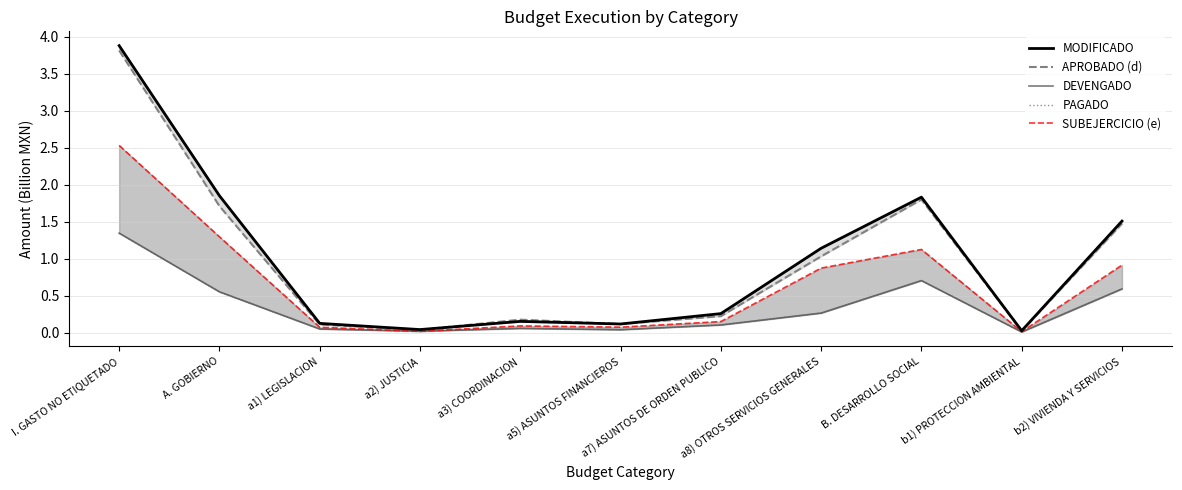

Reading right to left, what are all the values shown in this chart?

MODIFICADO: b2) VIVIENDA Y SERVICIOS=1.5	b1) PROTECCION AMBIENTAL=0.0	B. DESARROLLO SOCIAL=1.8	a8) OTROS SERVICIOS GENERALES=1.1	a7) ASUNTOS DE ORDEN PUBLICO=0.3	a5) ASUNTOS FINANCIEROS=0.1	a3) COORDINACION=0.2	a2) JUSTICIA=0.0	a1) LEGISLACION=0.1	A. GOBIERNO=1.9	I. GASTO NO ETIQUETADO=3.9
APROBADO (d): b2) VIVIENDA Y SERVICIOS=1.5	b1) PROTECCION AMBIENTAL=0.0	B. DESARROLLO SOCIAL=1.8	a8) OTROS SERVICIOS GENERALES=1.0	a7) ASUNTOS DE ORDEN PUBLICO=0.2	a5) ASUNTOS FINANCIEROS=0.1	a3) COORDINACION=0.2	a2) JUSTICIA=0.0	a1) LEGISLACION=0.1	A. GOBIERNO=1.7	I. GASTO NO ETIQUETADO=3.8
DEVENGADO: b2) VIVIENDA Y SERVICIOS=0.6	b1) PROTECCION AMBIENTAL=0.0	B. DESARROLLO SOCIAL=0.7	a8) OTROS SERVICIOS GENERALES=0.3	a7) ASUNTOS DE ORDEN PUBLICO=0.1	a5) ASUNTOS FINANCIEROS=0.0	a3) COORDINACION=0.1	a2) JUSTICIA=0.0	a1) LEGISLACION=0.1	A. GOBIERNO=0.6	I. GASTO NO ETIQUETADO=1.3
PAGADO: b2) VIVIENDA Y SERVICIOS=0.6	b1) PROTECCION AMBIENTAL=0.0	B. DESARROLLO SOCIAL=0.7	a8) OTROS SERVICIOS GENERALES=0.3	a7) ASUNTOS DE ORDEN PUBLICO=0.1	a5) ASUNTOS FINANCIEROS=0.0	a3) COORDINACION=0.1	a2) JUSTICIA=0.0	a1) LEGISLACION=0.1	A. GOBIERNO=0.6	I. GASTO NO ETIQUETADO=1.3
SUBEJERCICIO (e): b2) VIVIENDA Y SERVICIOS=0.9	b1) PROTECCION AMBIENTAL=0.0	B. DESARROLLO SOCIAL=1.1	a8) OTROS SERVICIOS GENERALES=0.9	a7) ASUNTOS DE ORDEN PUBLICO=0.2	a5) ASUNTOS FINANCIEROS=0.1	a3) COORDINACION=0.1	a2) JUSTICIA=0.0	a1) LEGISLACION=0.1	A. GOBIERNO=1.3	I. GASTO NO ETIQUETADO=2.5